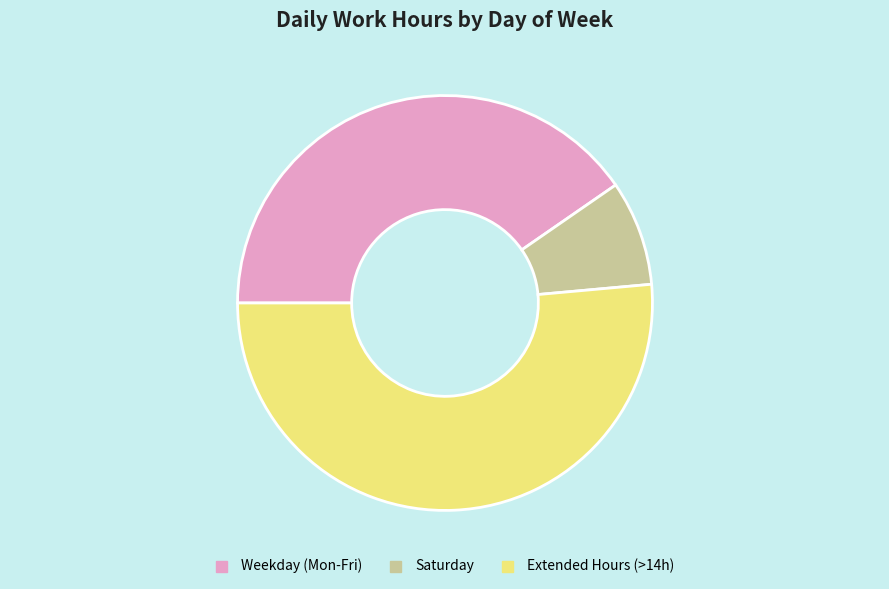

What is the ratio of the value at Weekday (Mon-Fri) to the value at Saturday?

4.9